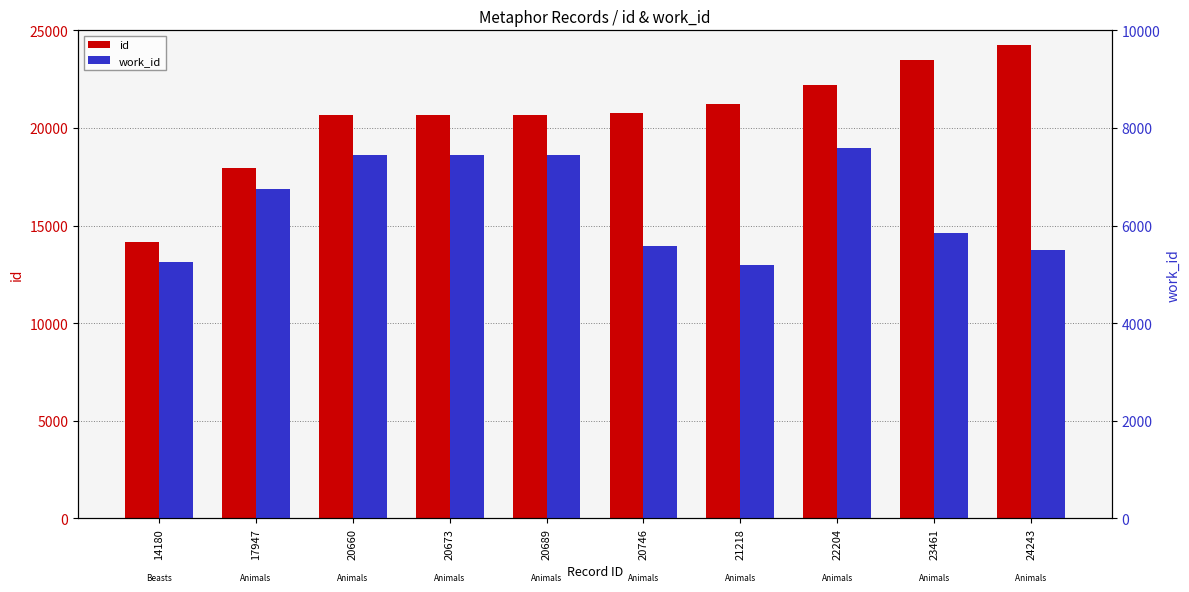

True or false: id has a value of 6660 at 20746.

False